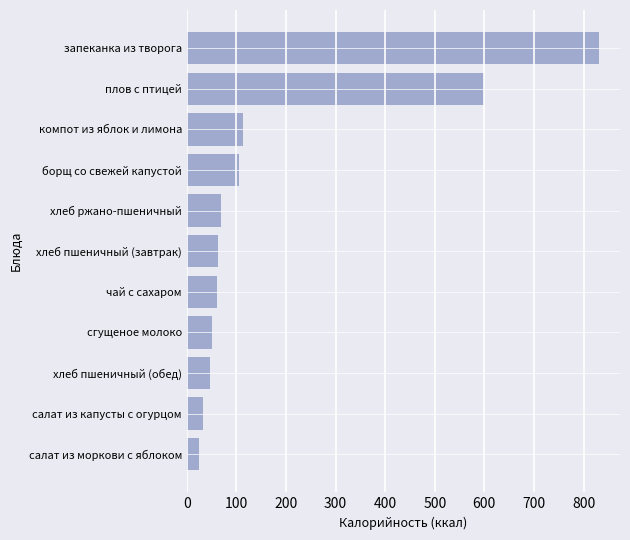

Is it true that the value at чай с сахаром is 22.2?

False